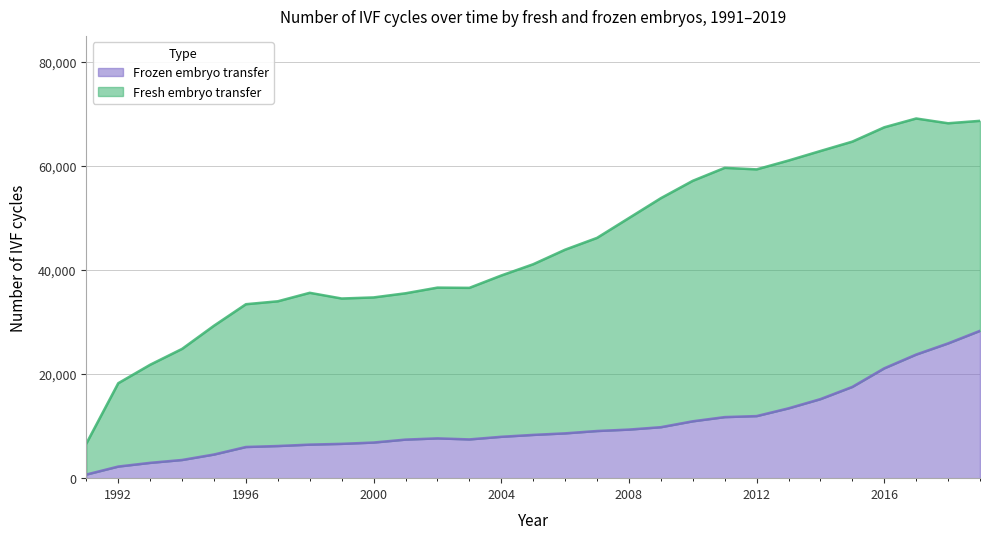

Reading left to right, extract all data points from this chart.

1991=696	1992=2233	1993=2944	1994=3495	1995=4546	1996=5991	1997=6177	1998=6447	1999=6594	2000=6847	2001=7411	2002=7649	2003=7448	2004=7950	2005=8315	2006=8611	2007=9062	2008=9336	2009=9796	2010=10929	2011=11735	2012=11928	2013=13420	2014=15190	2015=17541	2016=21112	2017=23758	2018=25901	2019=28317